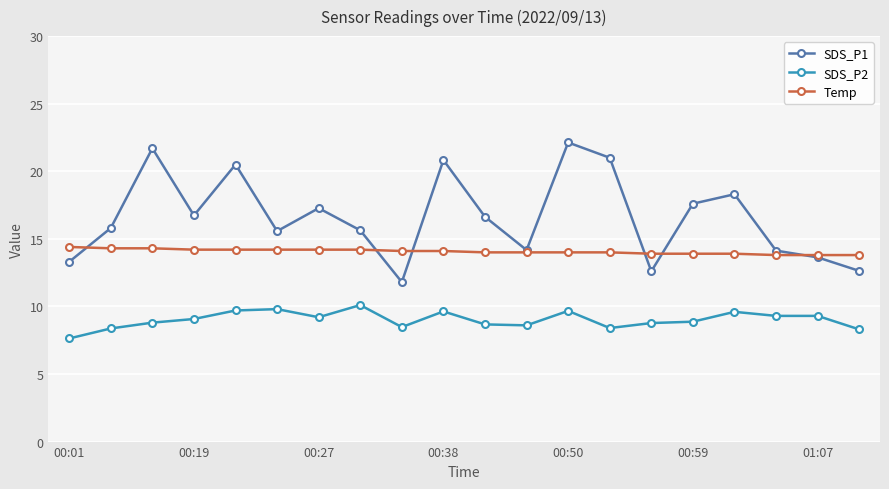

What is the maximum value shown in the chart?

22.1